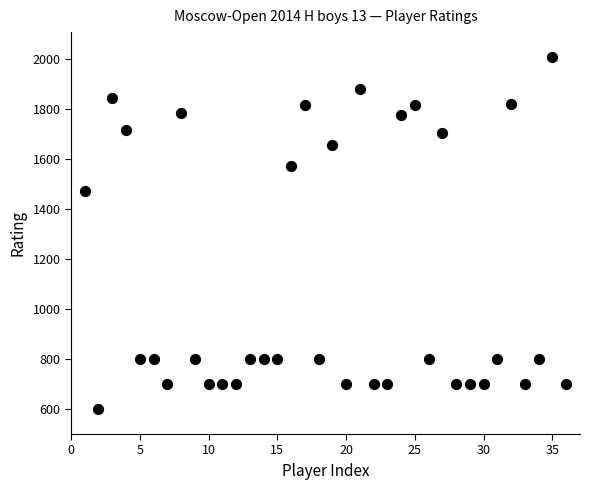

What Y value in the scatter plot is closest to 1304?

1473